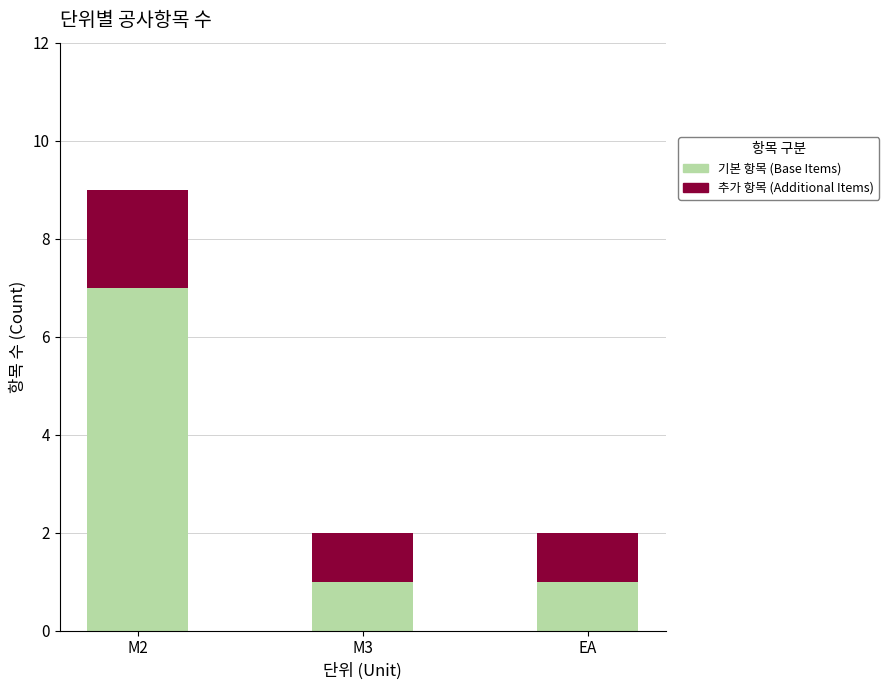

At which category is the sum across all series the highest?

M2